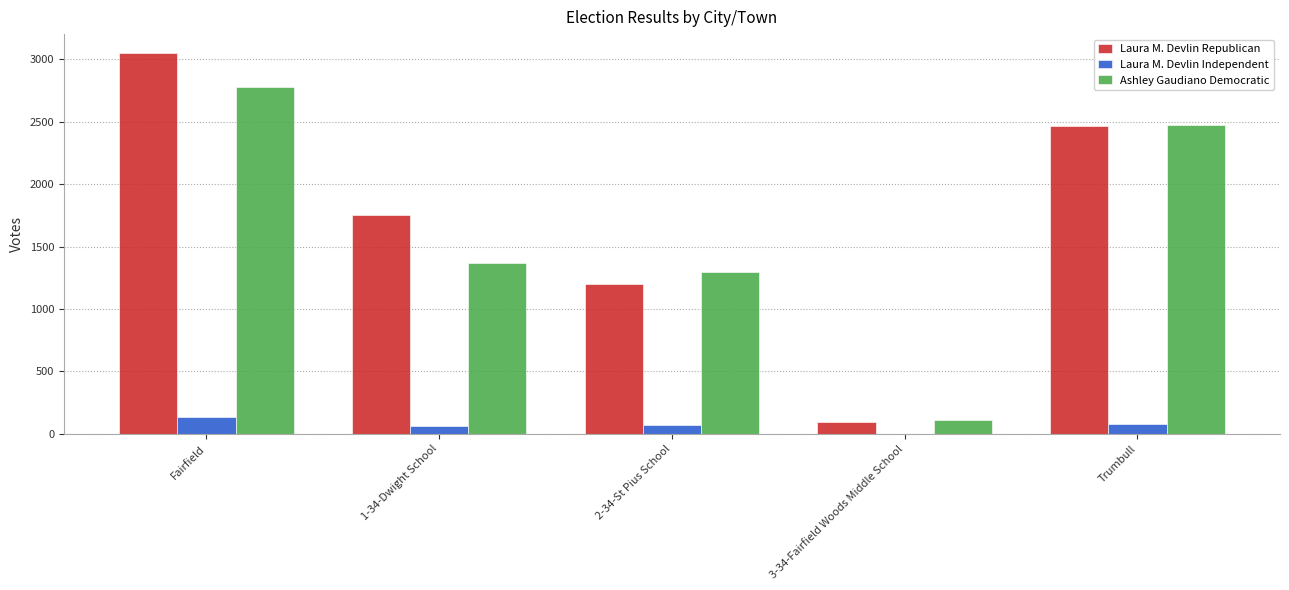

Does the chart contain stacked bars?

No